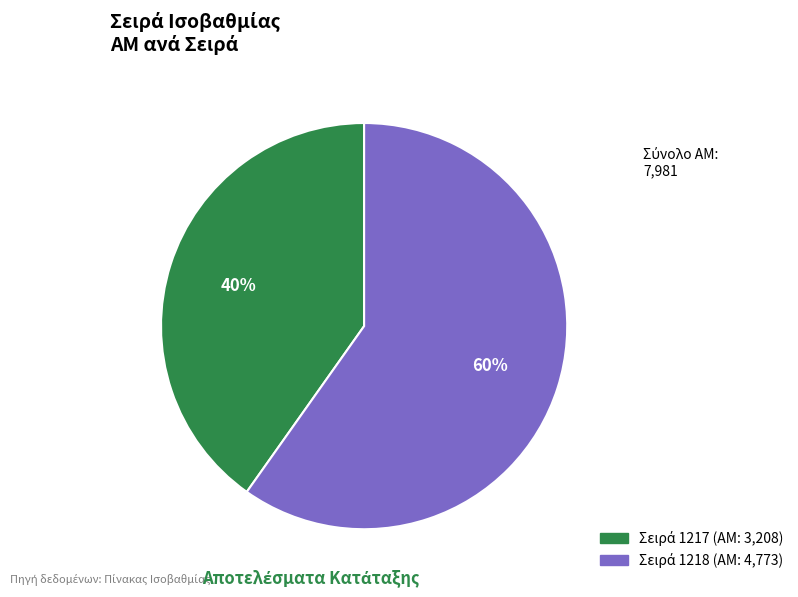

Is there any slice that represents more than half of the pie?

Yes